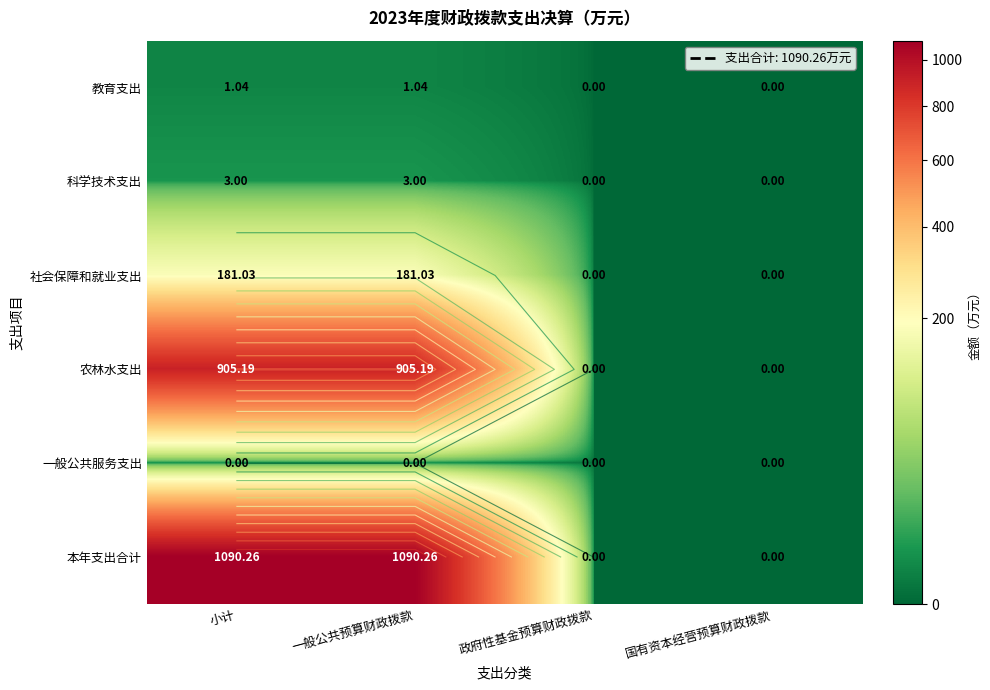

Which has a higher value, 小计 or 一般公共预算财政拨款?

小计